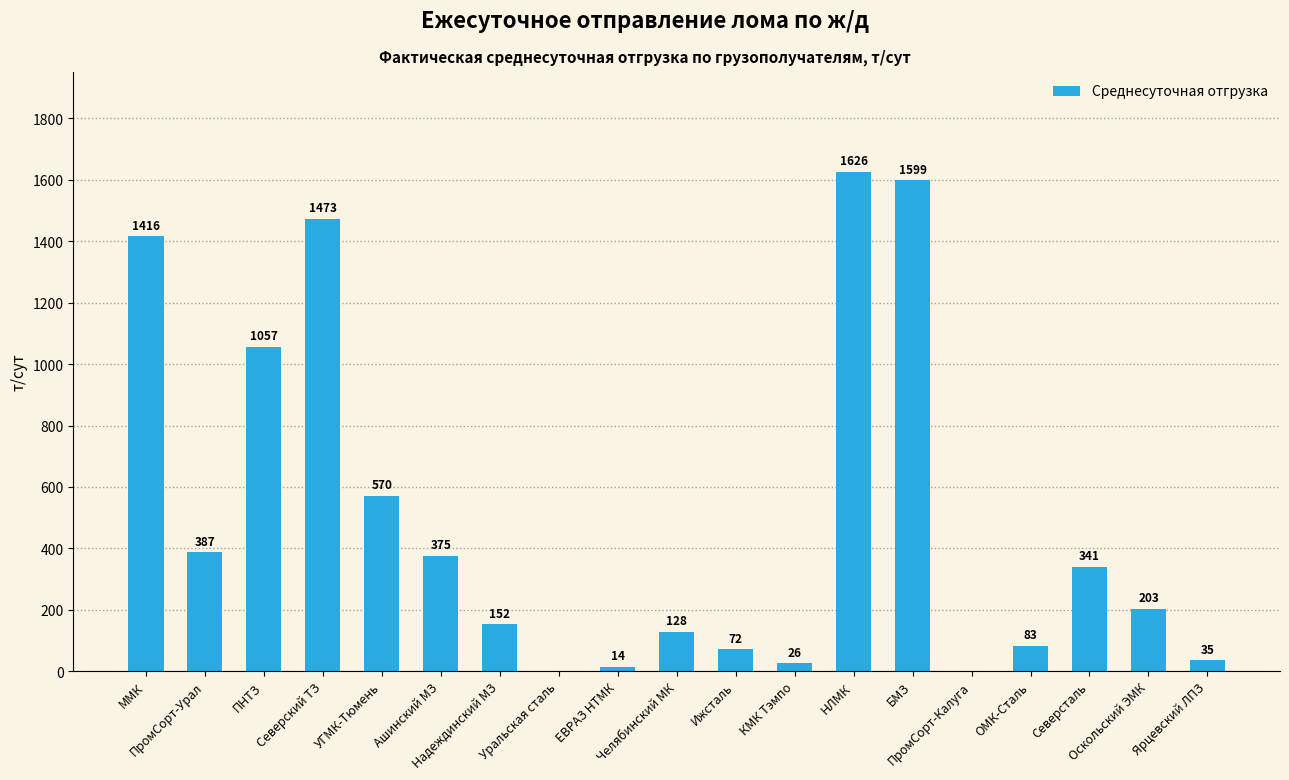

What is the maximum value shown in the chart?

1626.0